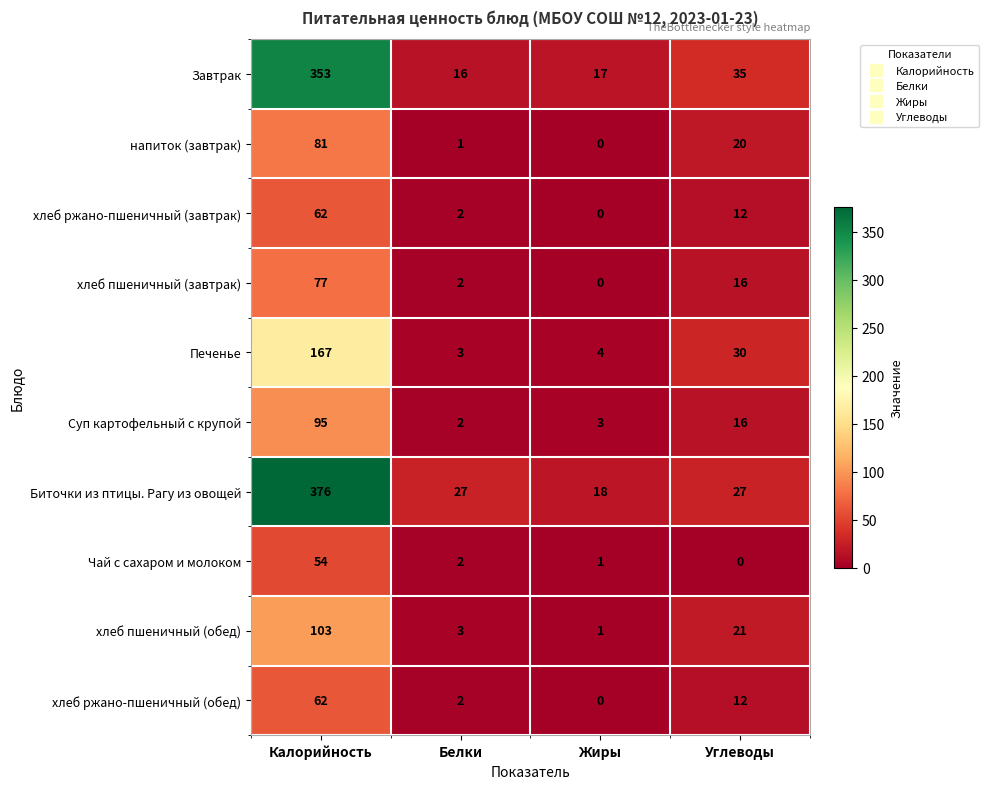

What is the total value across all series at Калорийность?

1430